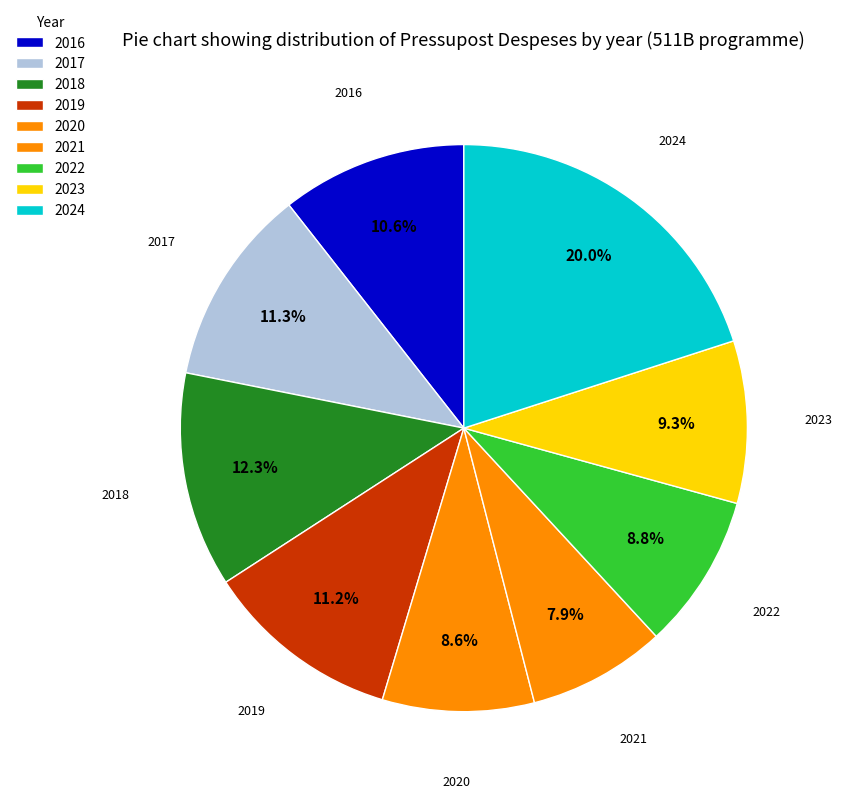

Which has a higher value, 2021 or 2022?

2022